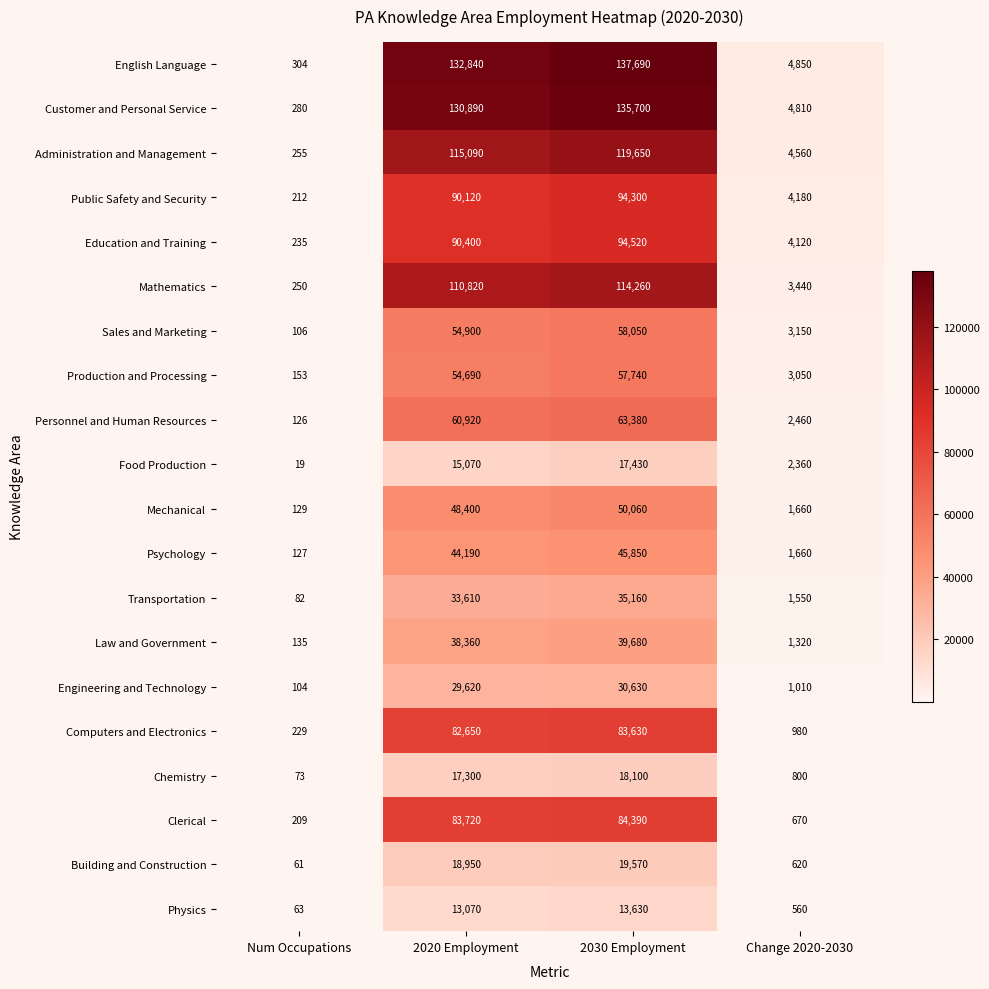

Which series has the largest range (max minus min)?

English Language